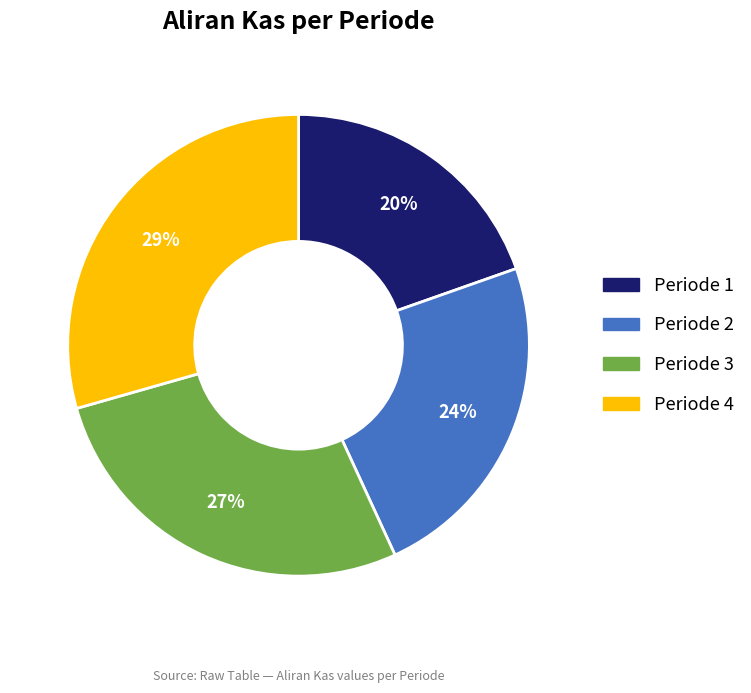

What is the ratio of the value at Periode 2 to the value at Periode 1?

1.2